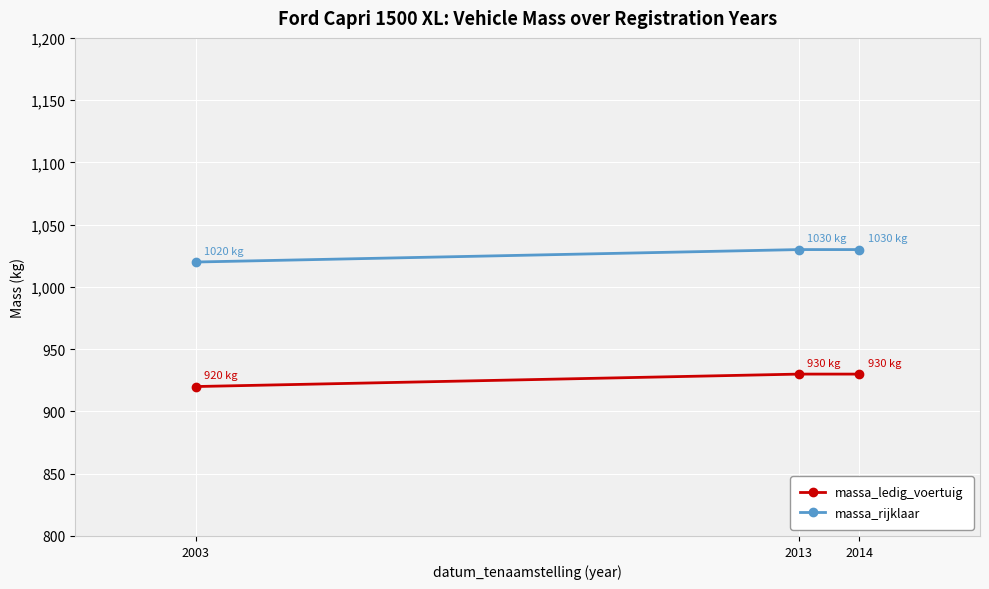

What is the maximum value shown in the chart?

1030